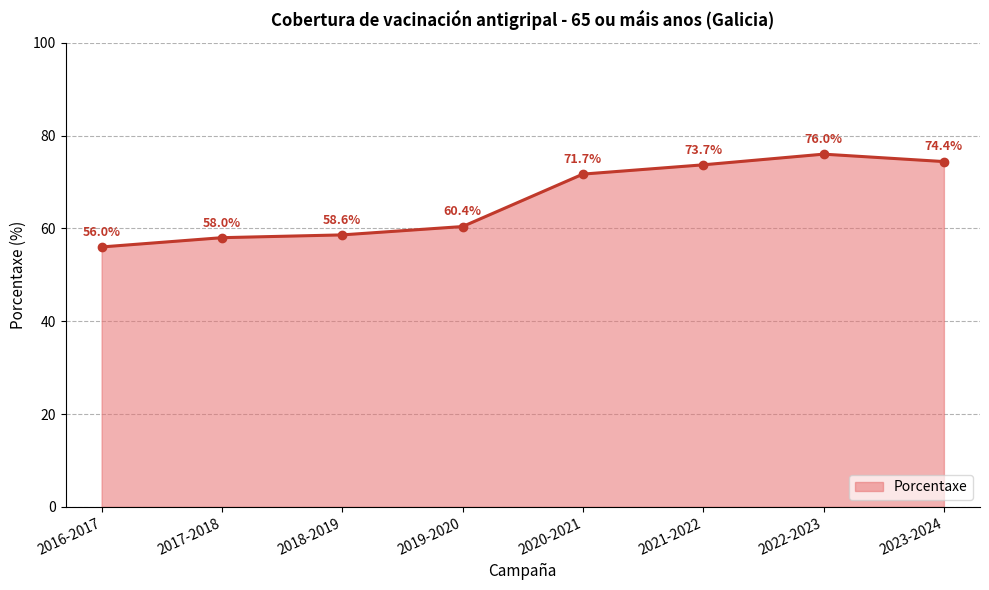

What is the label of the 3rd point from the right?

2021-2022